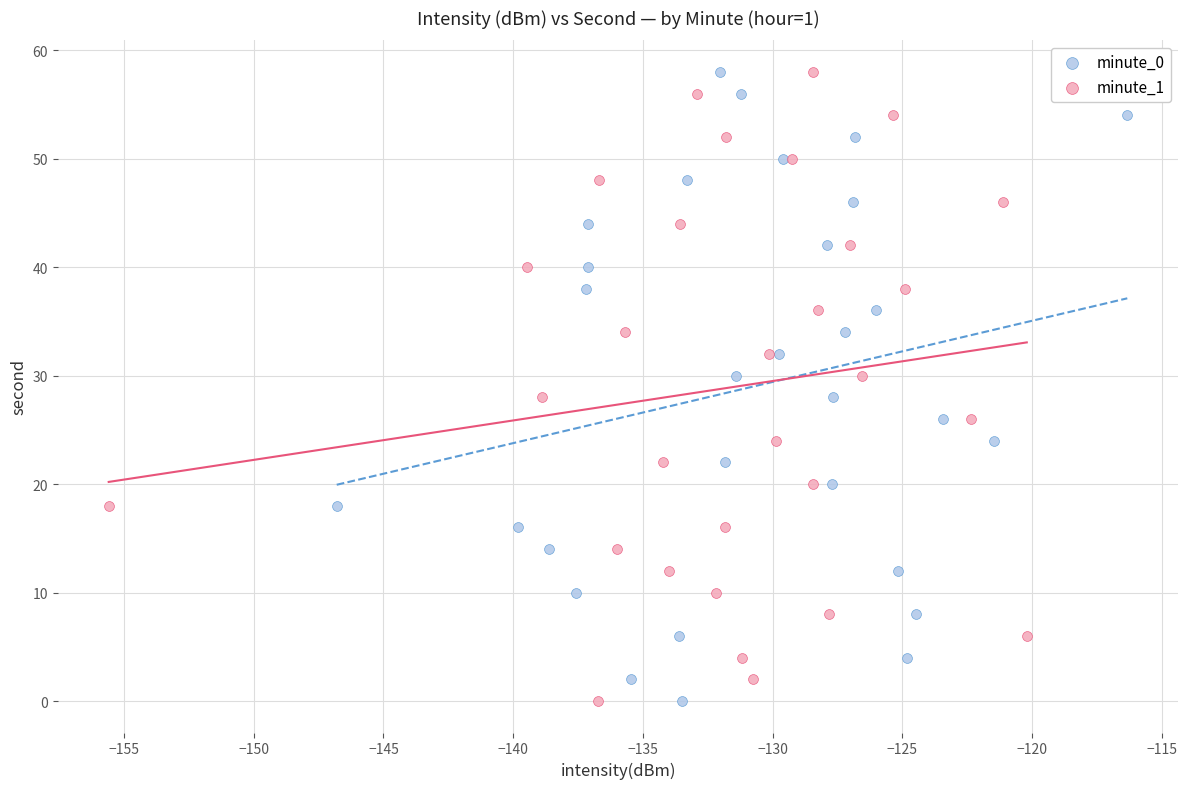

What are all the series names shown in the legend?

minute_0, minute_1